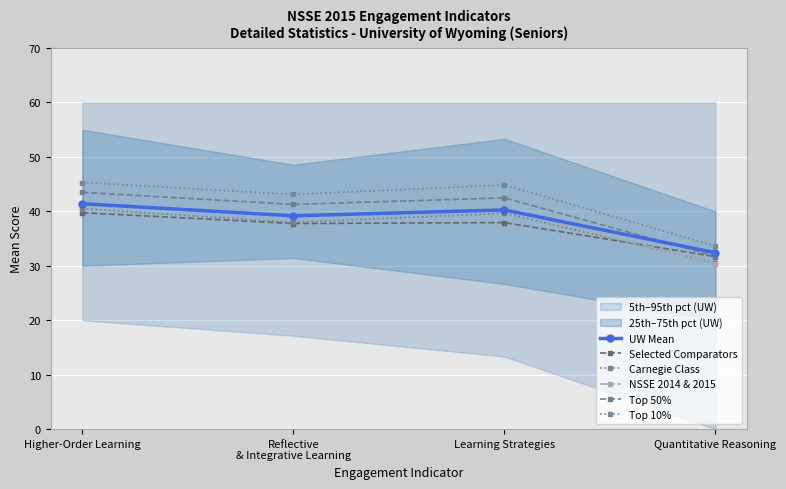

What is the greatest value displayed?

45.3